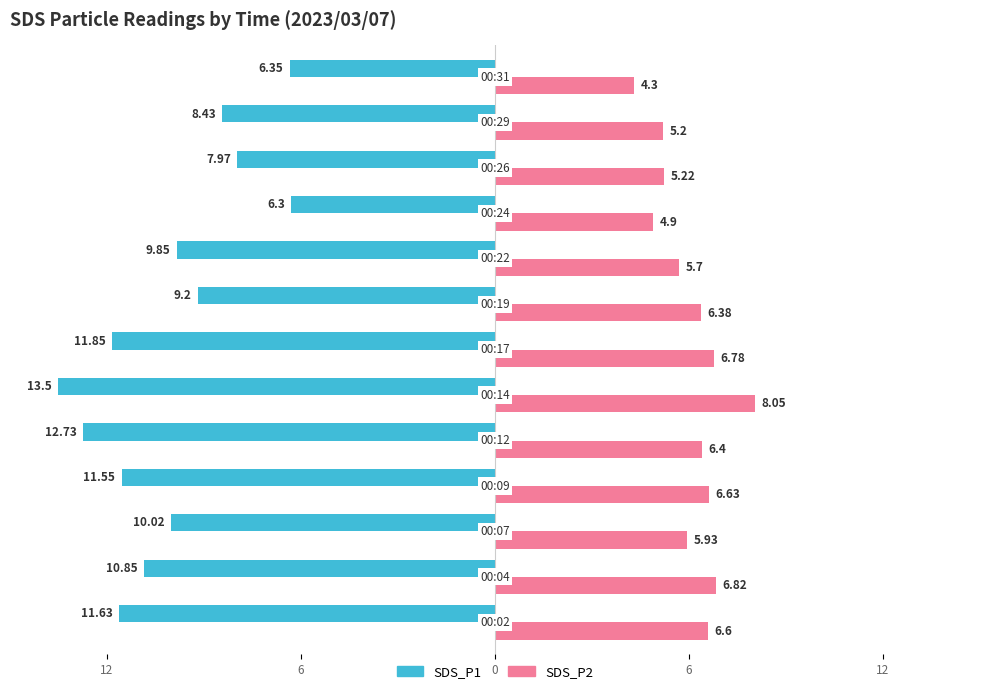

Which series has the widest spread of values?

SDS_P1